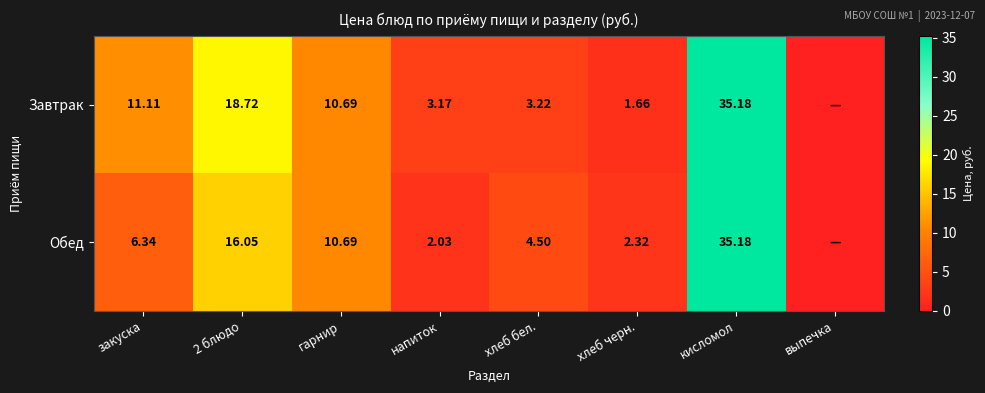

Is the value of Завтрак at хлеб бел. greater than the value of Обед at хлеб бел.?

No